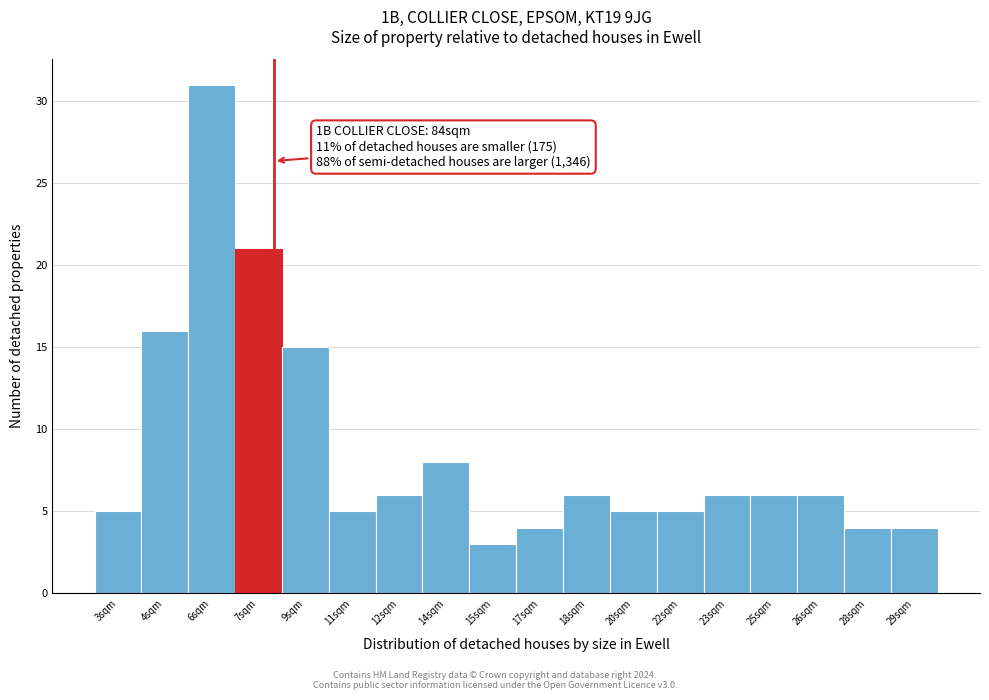

Reading left to right, list all the values displayed in this chart.

3sqm=5	4sqm=16	6sqm=31	7sqm=21	9sqm=15	11sqm=5	12sqm=6	14sqm=8	15sqm=3	17sqm=4	18sqm=6	20sqm=5	22sqm=5	23sqm=6	25sqm=6	26sqm=6	28sqm=4	29sqm=4